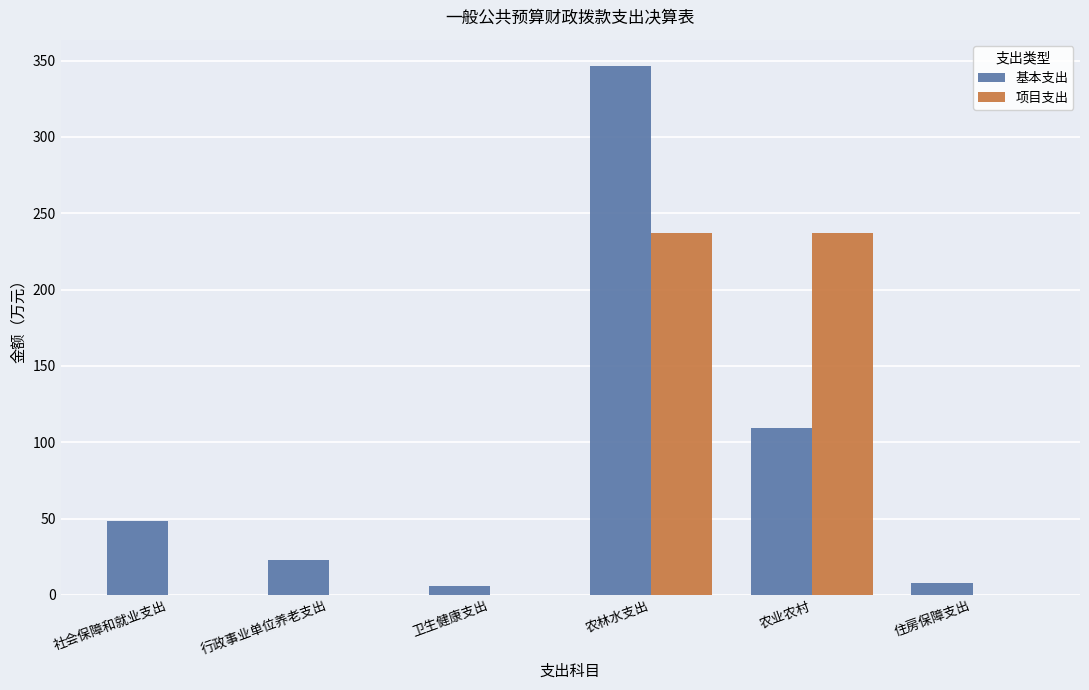

Count the number of data series in this chart.

2